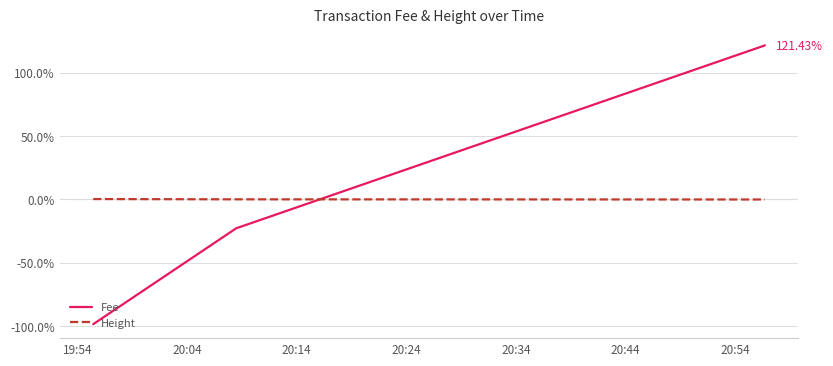

Which series has the largest range (max minus min)?

Fee